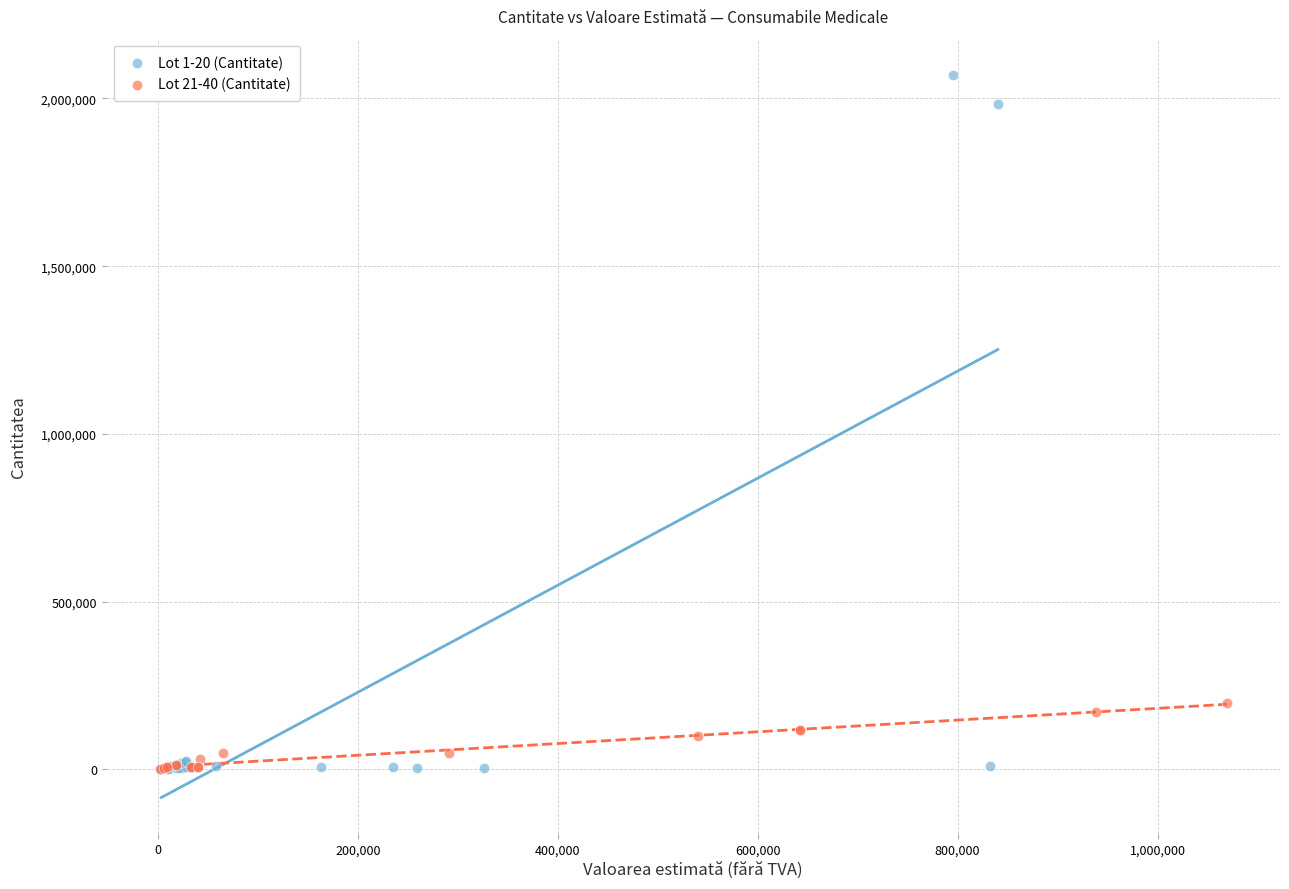

Which series contains the highest Y value?

Lot 1-20 (Cantitate)